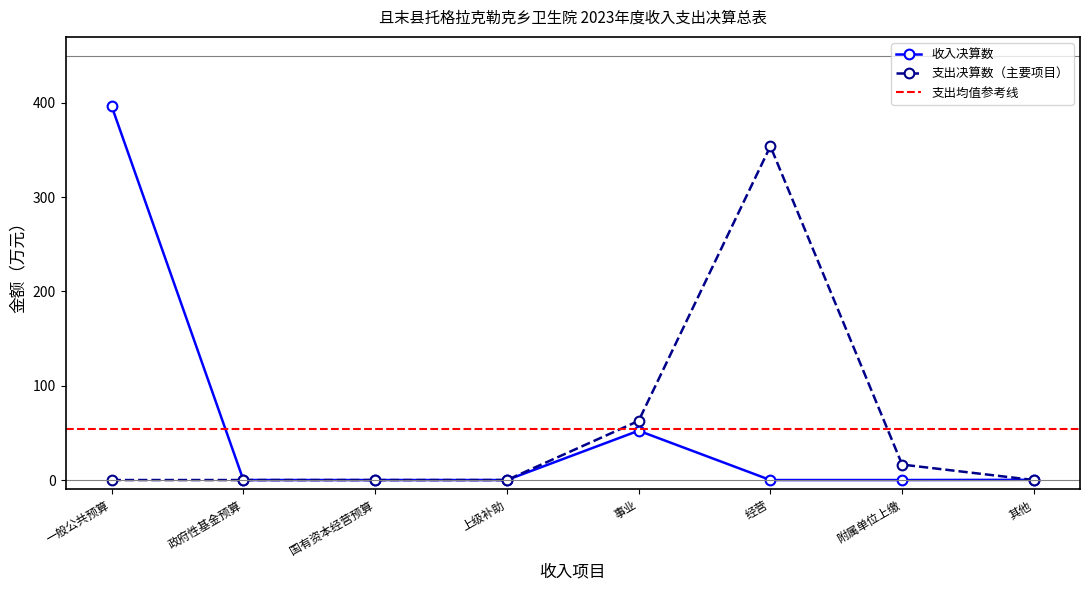

What is the change in value from 国有资本经营预算 to 事业?

+52.3